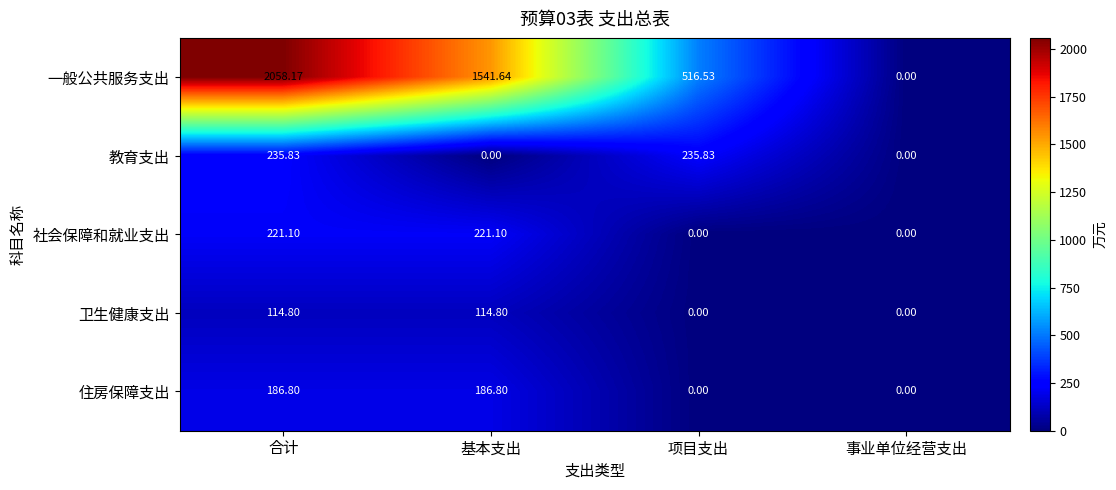

Which category has the highest value across all series?

合计